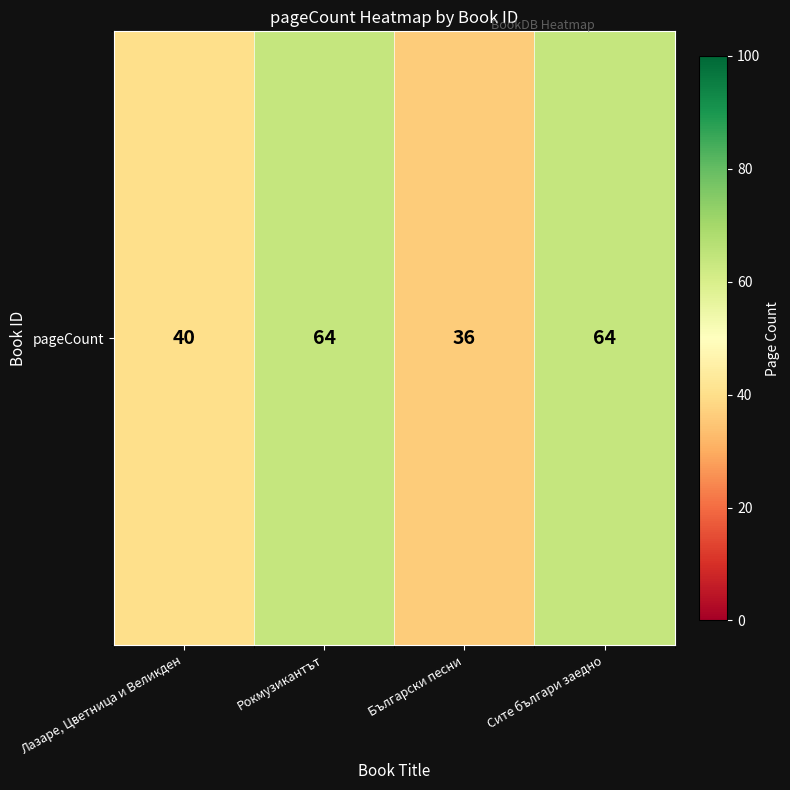

List the labels in order of value, largest first.

Рокмузикантът, Сите българи заедно, Лазаре, Цветница и Великден, Български песни